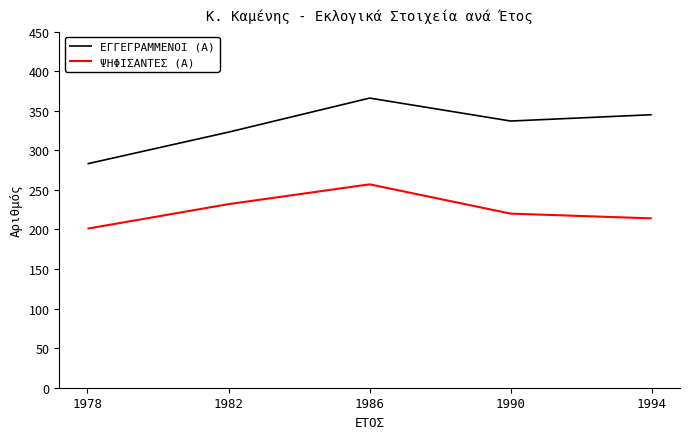

The value of ΨΗΦΙΣΑΝΤΕΣ (Α) at 1982 is 232. True or false?

True